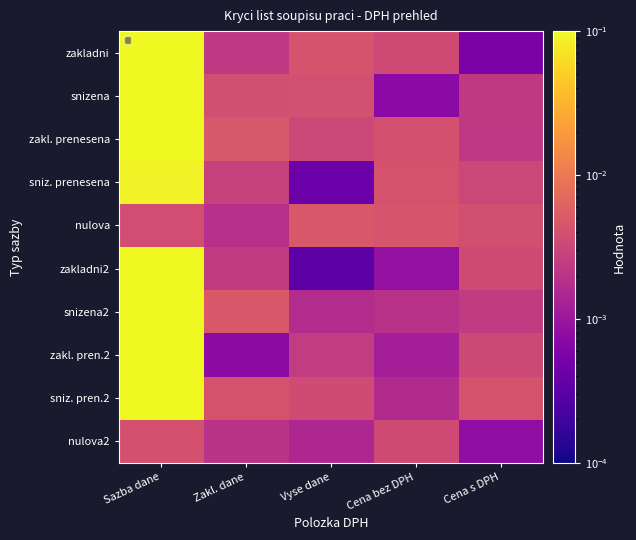

At which category is the sum across all series the highest?

Sazba dane